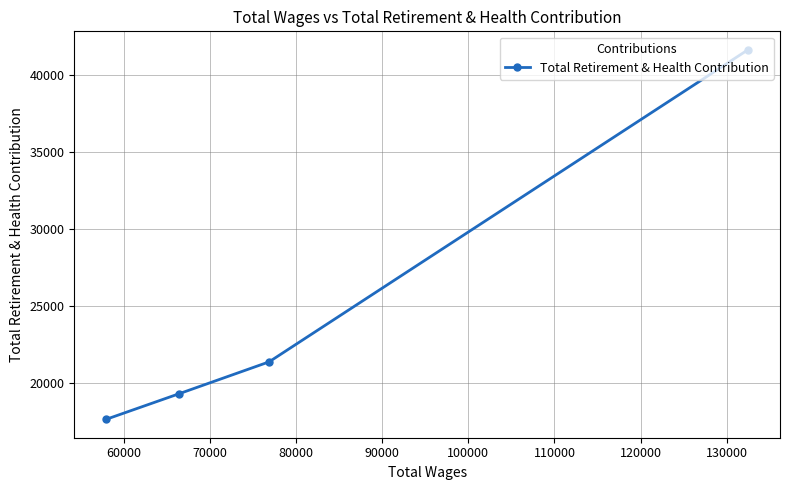

True or false: there are more than 0 points higher than both neighbors.

False